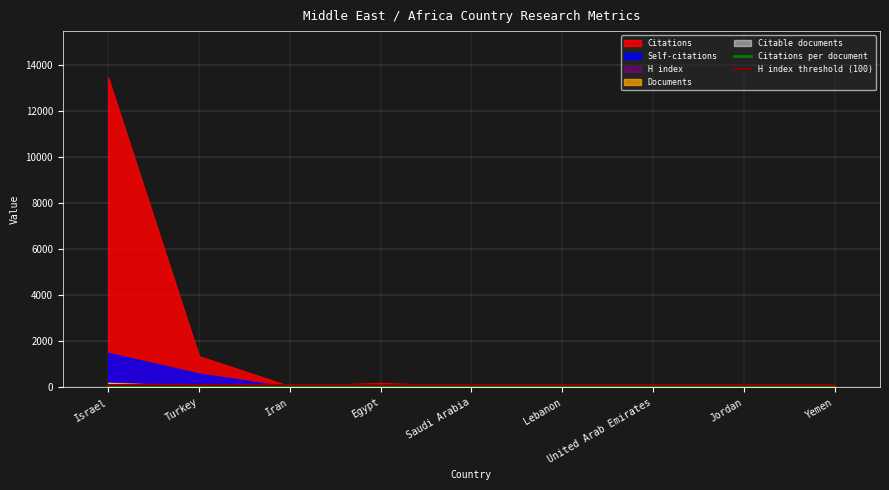

In Citations per document, how many points are lower than both neighbors (excluding endpoints)?

3